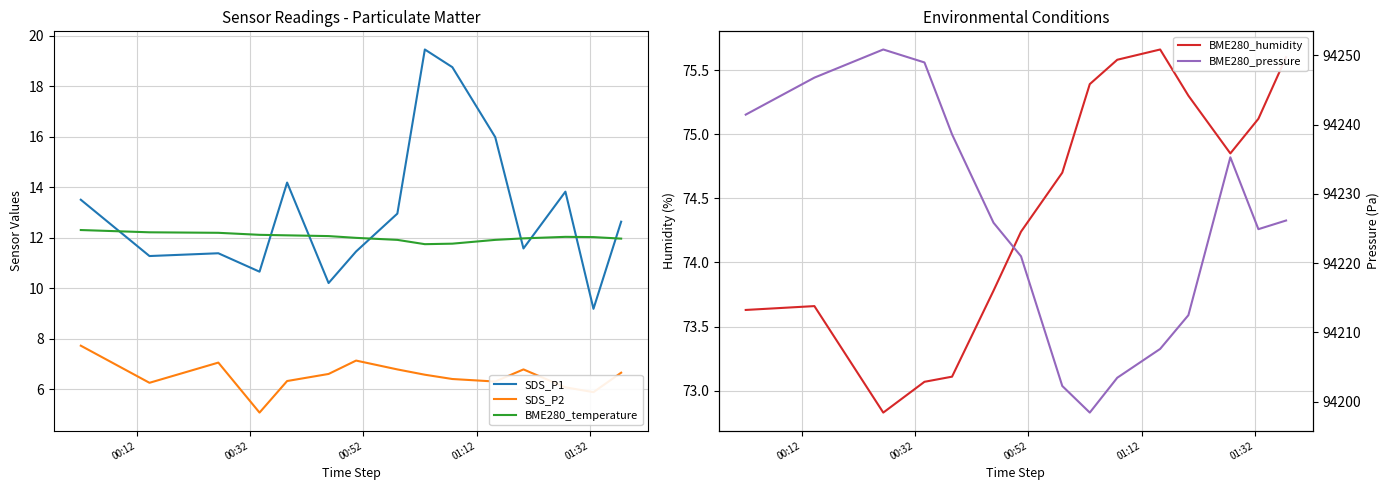

Reading right to left, what are all the values shown in this chart?

SDS_P1: 12.6	9.2	13.8	11.6	16.0	18.8	19.4	12.9	11.4	10.2	14.2	10.7	11.4	11.3	13.5
SDS_P2: 6.7	5.9	6.1	6.8	6.3	6.4	6.6	6.8	7.1	6.6	6.3	5.1	7.0	6.2	7.7
BME280_temperature: 12.0	12.0	12.0	12.0	11.9	11.8	11.7	11.9	12.0	12.1	12.1	12.1	12.2	12.2	12.3
BME280_humidity: 75.6	75.1	74.8	75.3	75.7	75.6	75.4	74.7	74.2	73.8	73.1	73.1	72.8	73.7	73.6
BME280_pressure: 94226.2	94224.9	94235.3	94212.5	94207.6	94203.5	94198.4	94202.3	94221.0	94225.8	94238.6	94249.0	94250.8	94246.8	94241.4